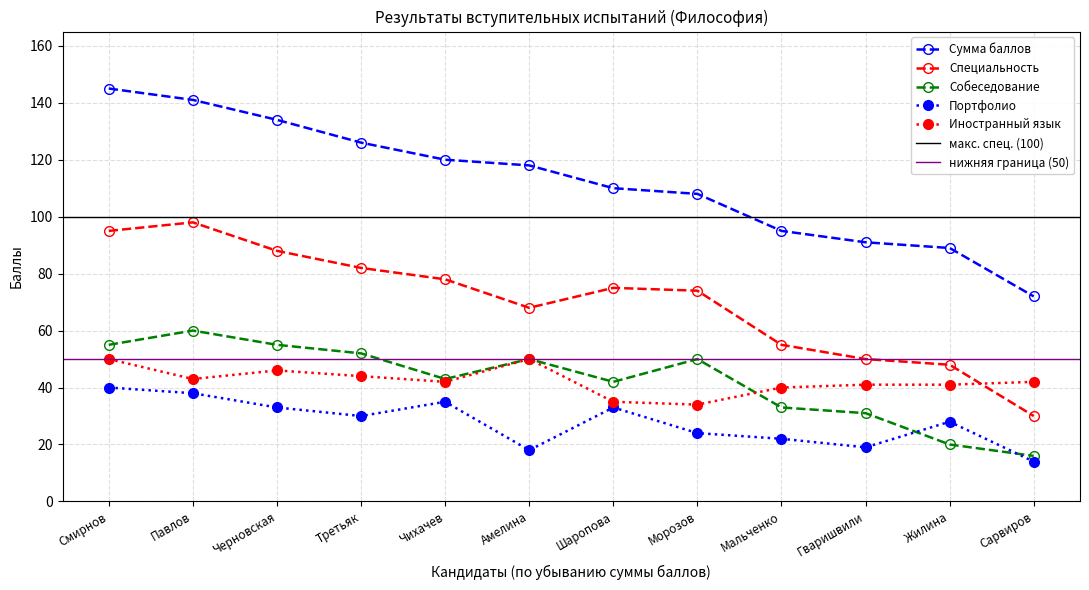

What value does the Сумма баллов series have at Мальченко?

95